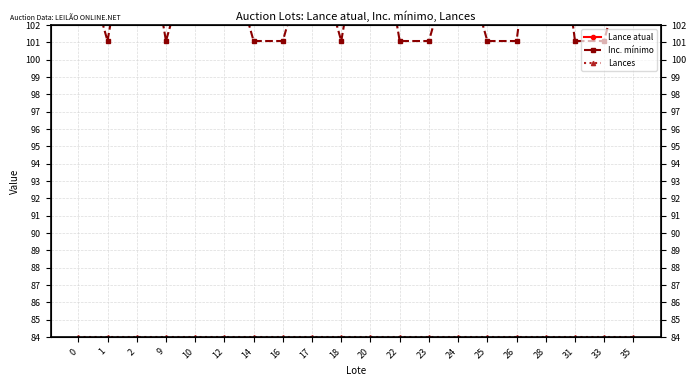

Reading left to right, list all the values displayed in this chart.

Lance atual: 0=142.1	1=120.0	2=146.2	9=120.0	10=146.9	12=148.2	14=120.0	16=120.0	17=142.1	18=127.1	20=146.6	22=122.2	23=124.5	24=129.0	25=120.0	26=114.1	28=157.5	31=114.1	33=114.1	35=133.5
Inc. mínimo: 0=107.0	1=101.1	2=111.0	9=101.1	10=107.0	12=107.0	14=101.1	16=101.1	17=107.0	18=101.1	20=111.0	22=101.1	23=101.1	24=107.0	25=101.1	26=101.1	28=114.0	31=101.1	33=101.1	35=108.0
Lances: 0=84.0	1=84.0	2=84.0	9=84.0	10=84.0	12=84.0	14=84.0	16=84.0	17=84.0	18=84.0	20=84.0	22=84.0	23=84.0	24=84.0	25=84.0	26=84.0	28=84.0	31=84.0	33=84.0	35=84.0